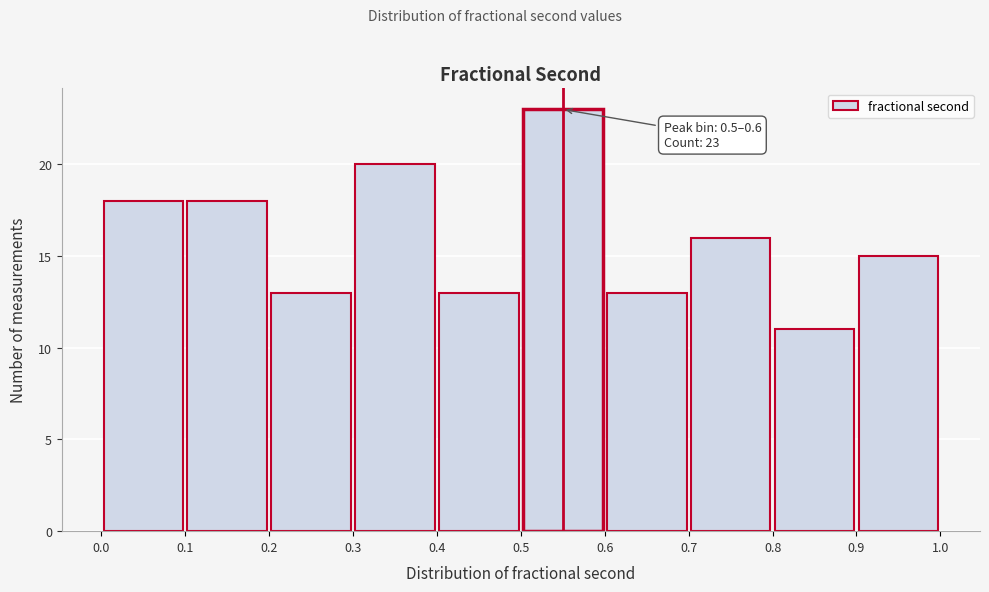

Over which range of the x-axis is the bar tallest?

0.5 to 0.6